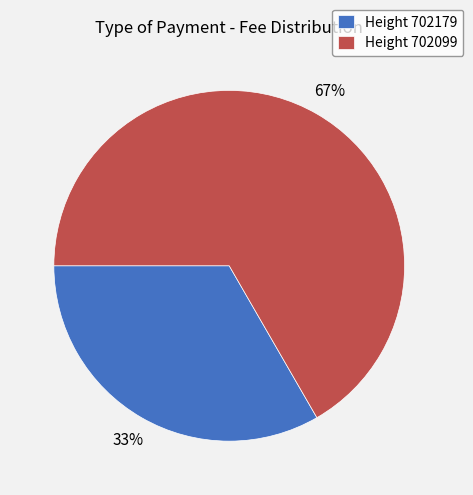

To the nearest percent, what portion does Height 702179 represent?

33%